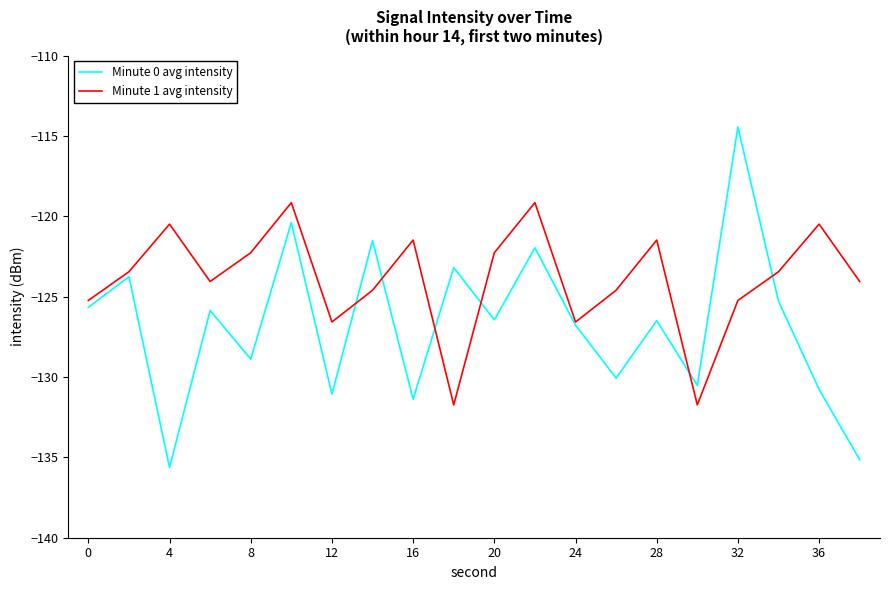

Which series has the largest total across all categories?

Minute 1 avg intensity